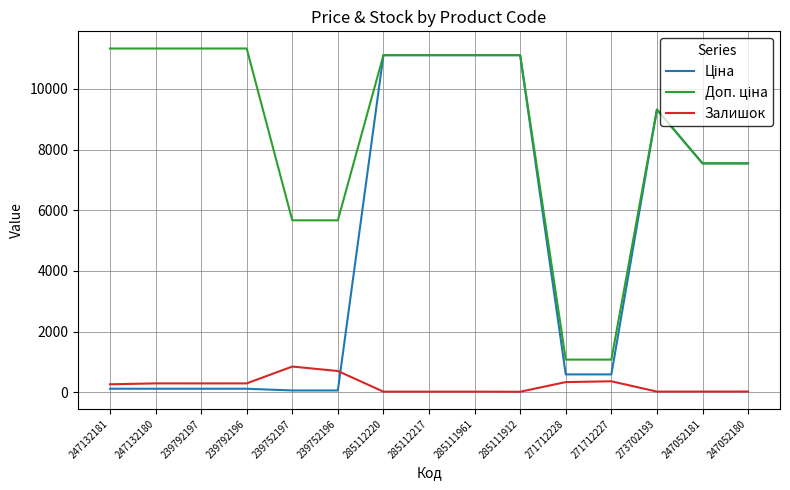

What is the maximum value shown in the chart?

11334.0